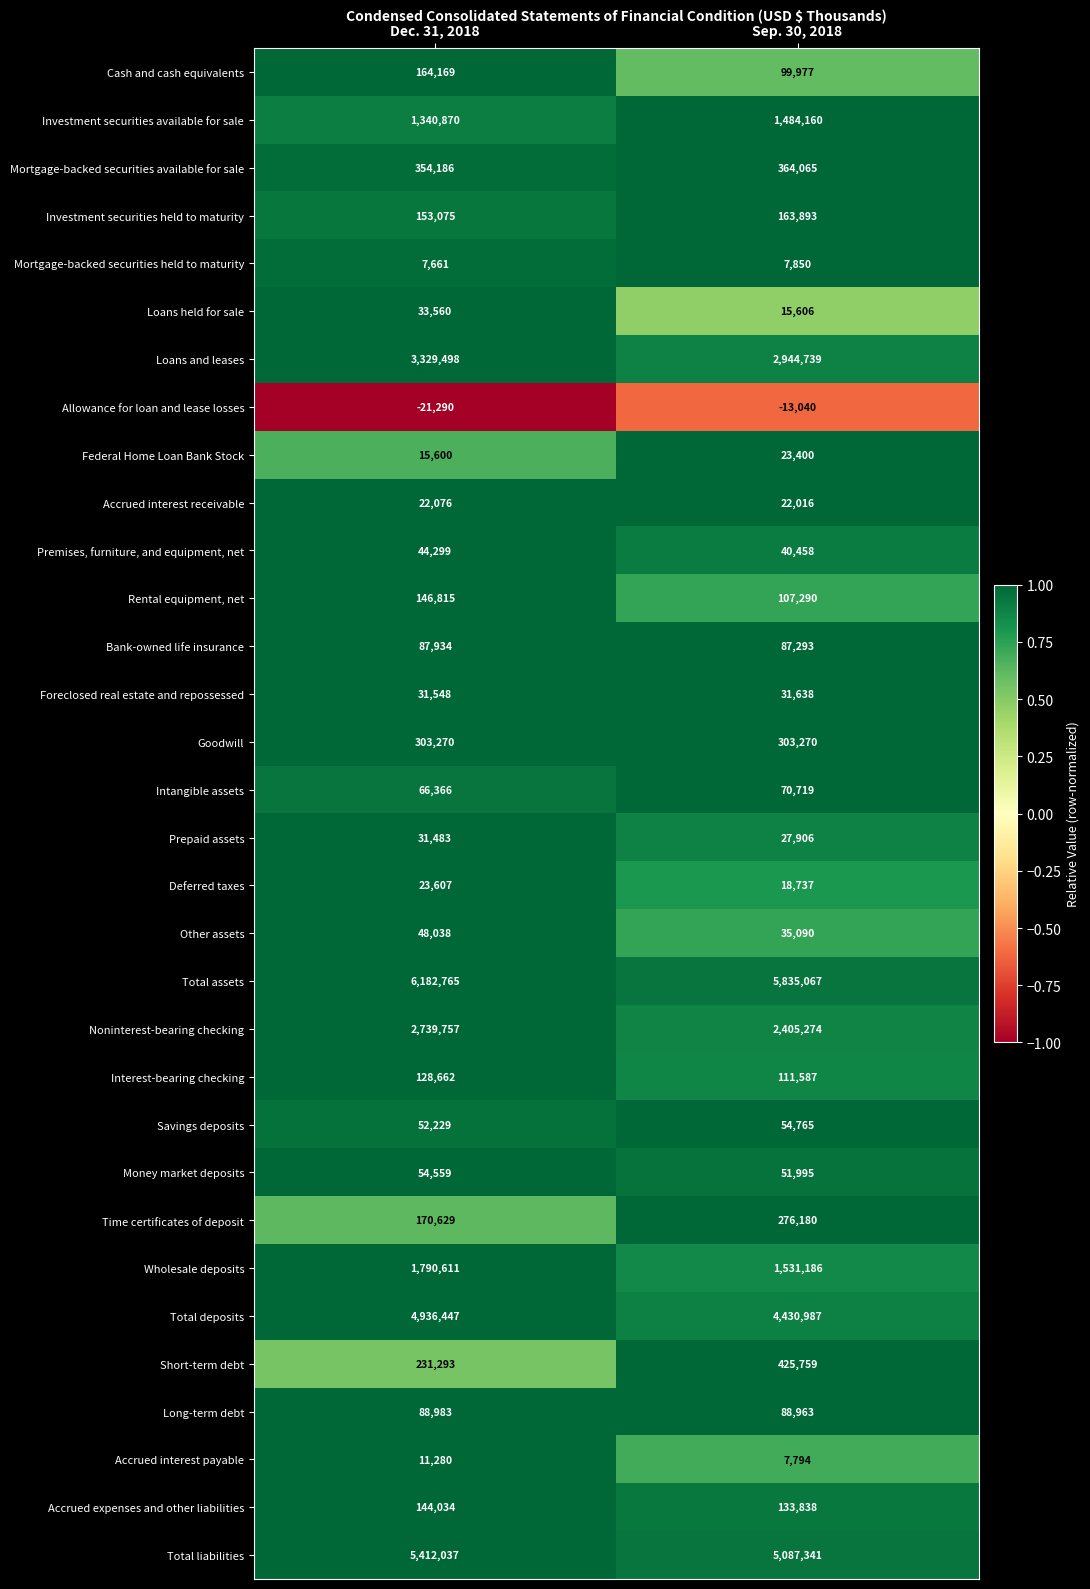

At which label is Mortgage-backed securities held to maturity closest to 7755?

Dec. 31, 2018